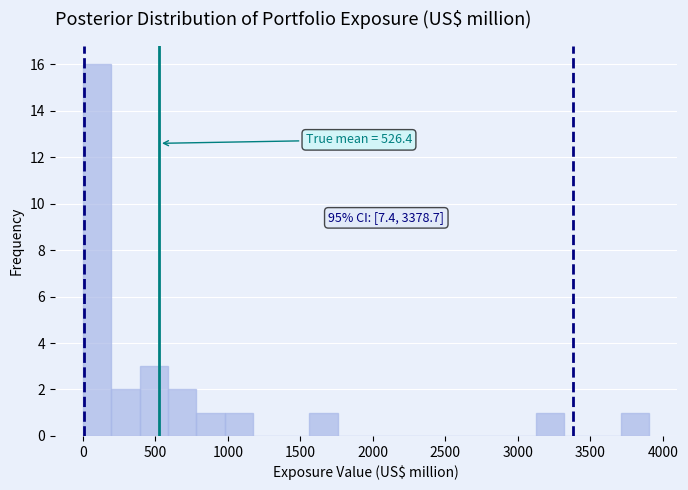

Around what value on the x-axis is the tallest bar? Give the approximate position of its centre, as read against the axis.

100